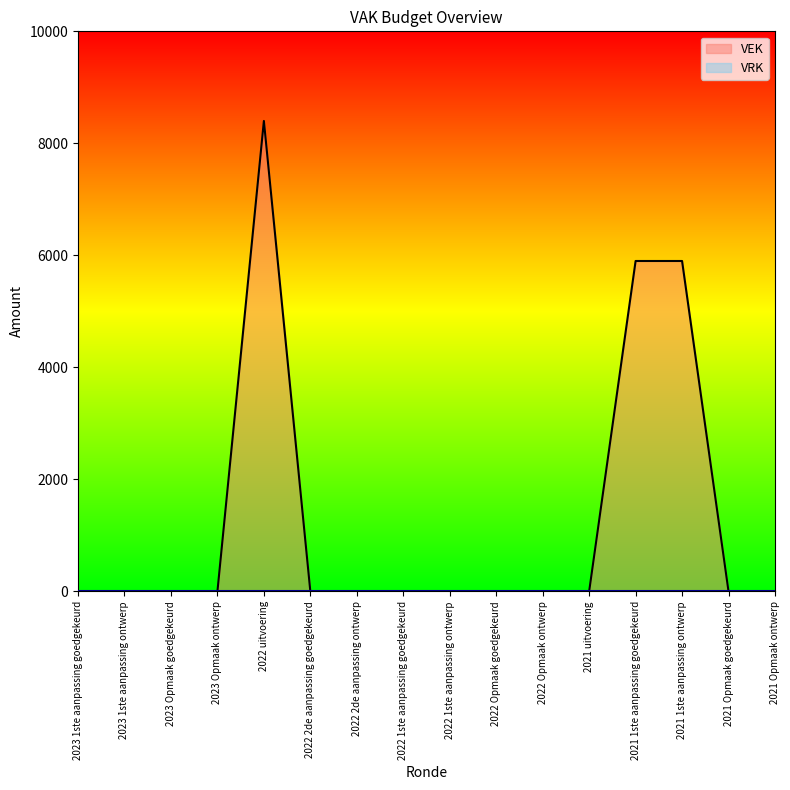

Between 2021 1ste aanpassing ontwerp and 2022 1ste aanpassing ontwerp, which is larger?

2021 1ste aanpassing ontwerp